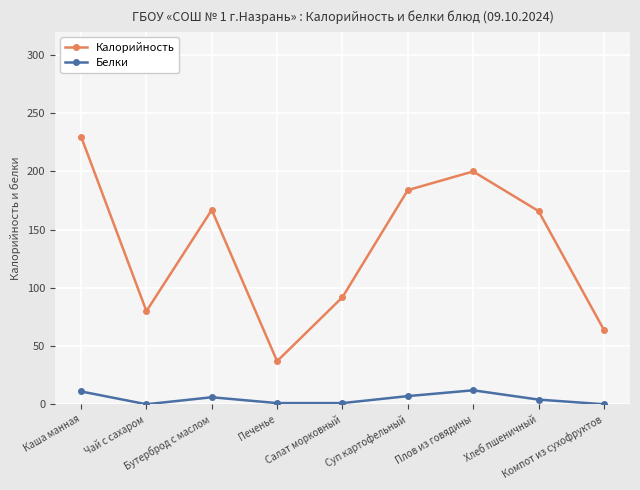

In Калорийность, how many points are higher than both neighbors (excluding endpoints)?

2